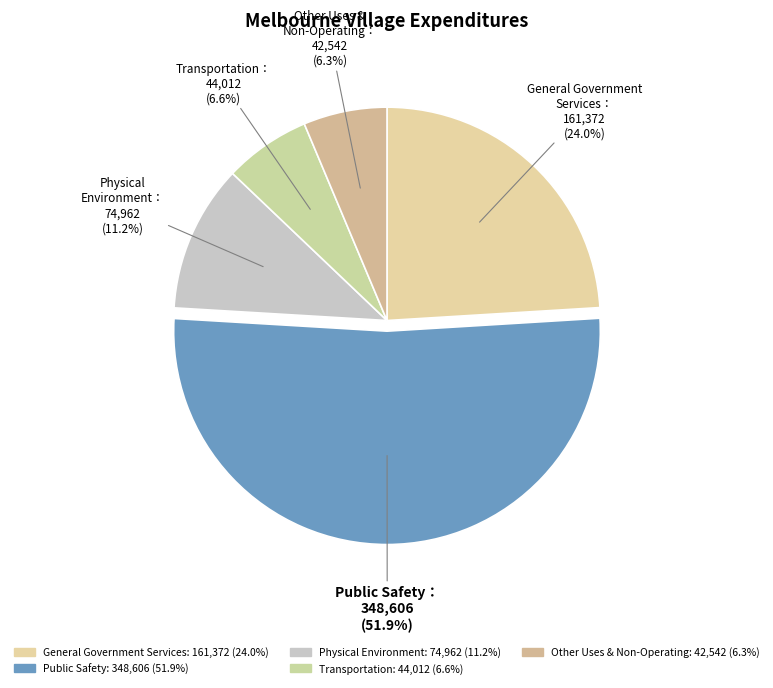

How many slices are in this pie chart?

5